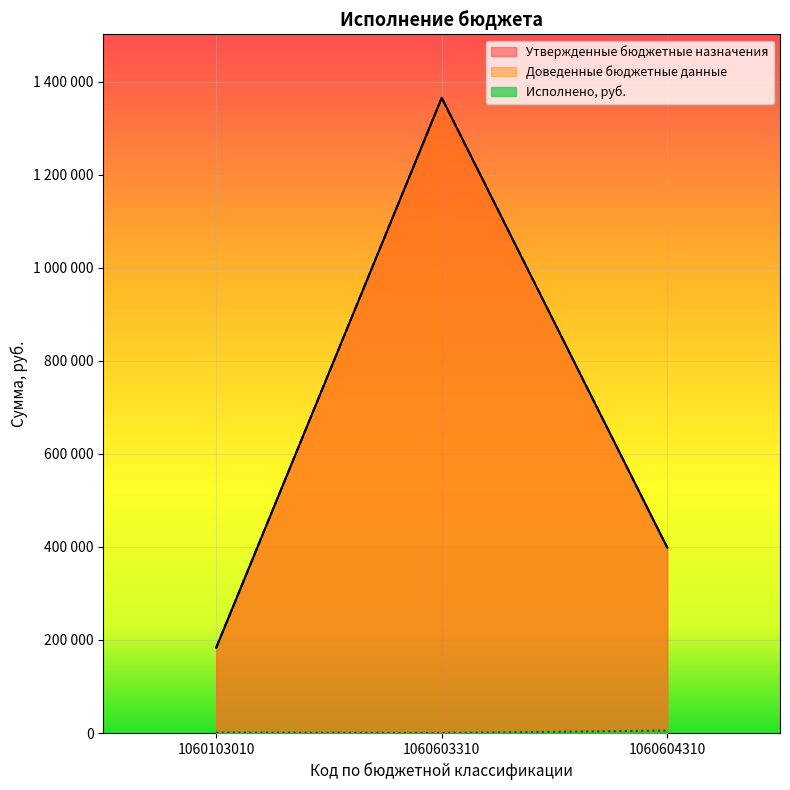

What is the difference between the highest and lowest values at 1060103010?

182659.0